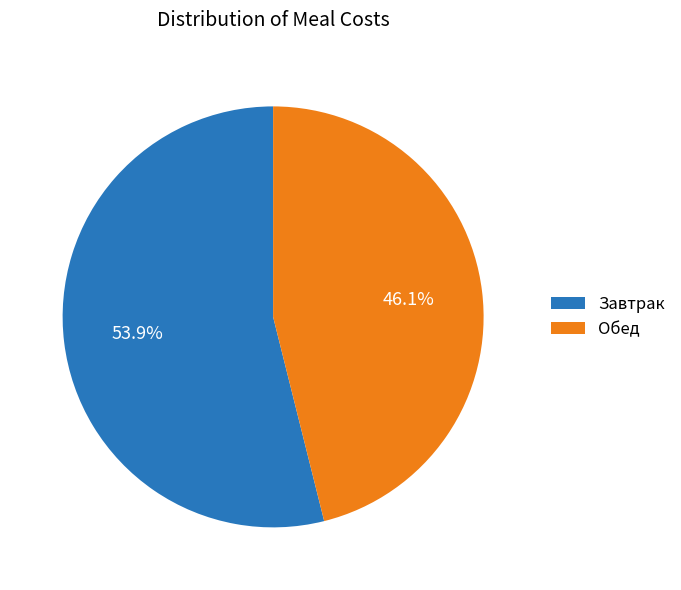

Rank the categories by value from highest to lowest.

Завтрак, Обед